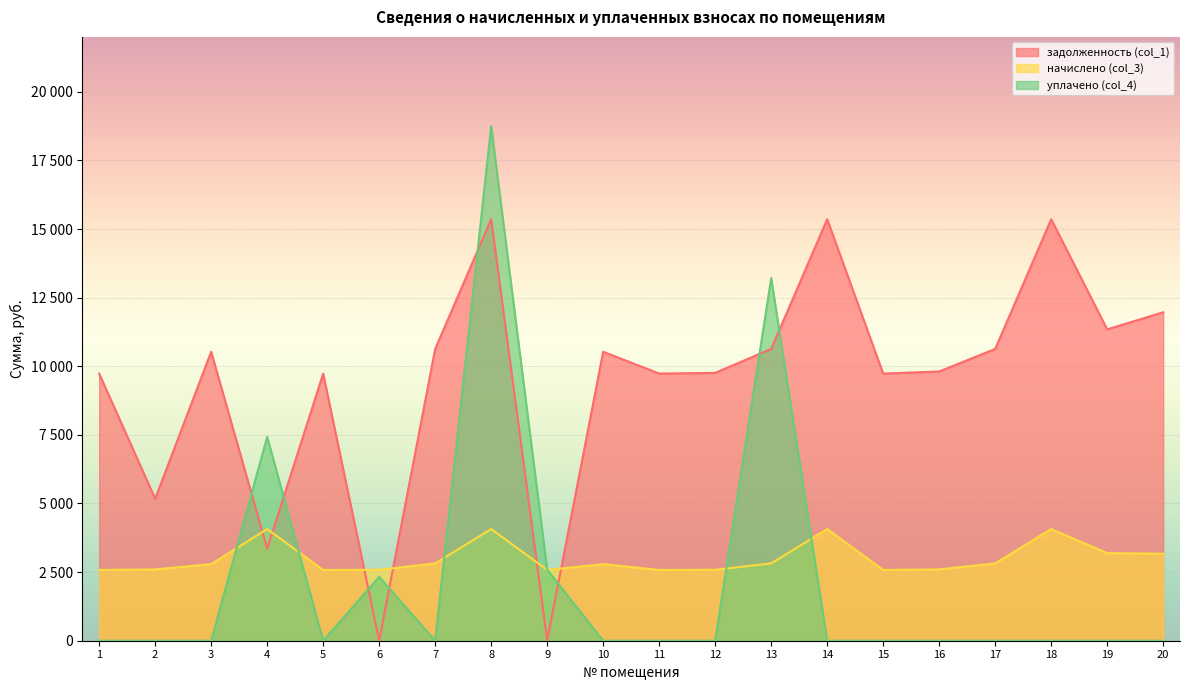

Read the начислено (col_3) value at 4.

4068.8